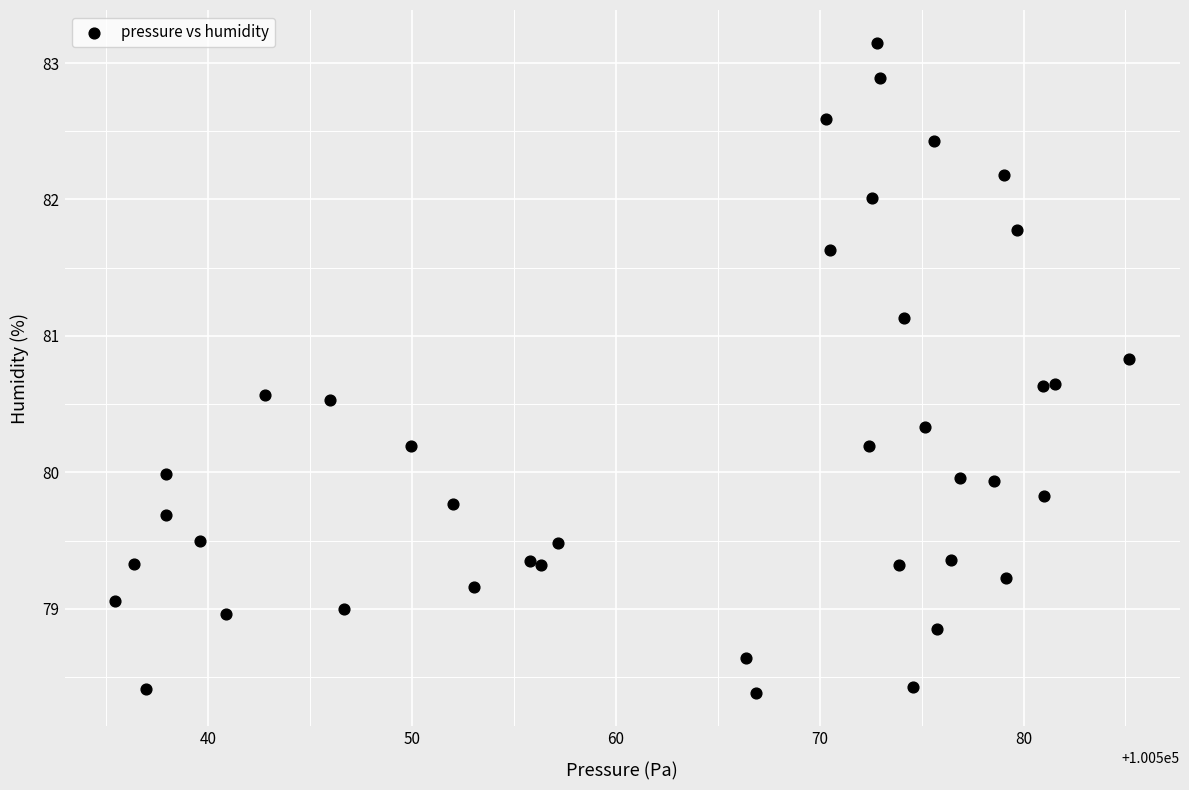

What is the range of Y values (max minus min)?

4.8